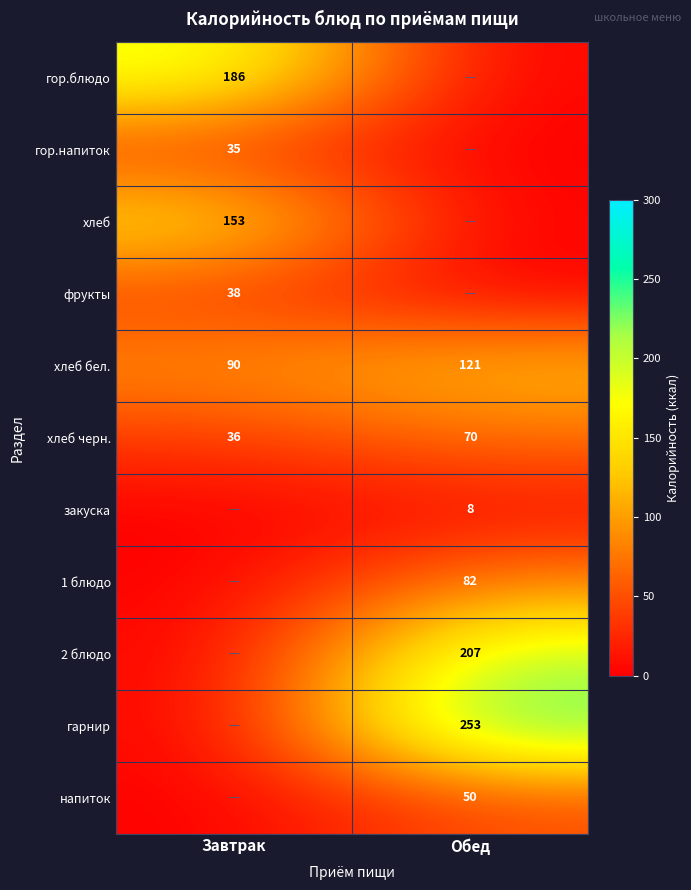

The гарнир series shows 108 at Обед. True or false?

False